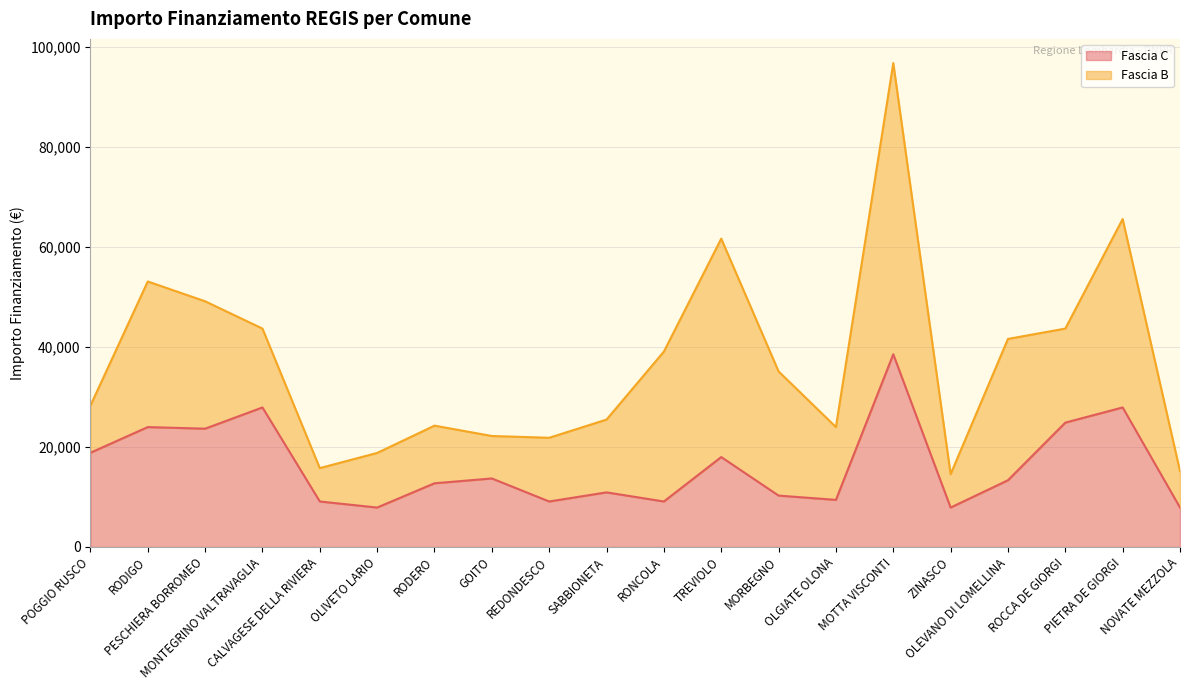

Which has a higher value, NOVATE MEZZOLA or REDONDESCO?

REDONDESCO